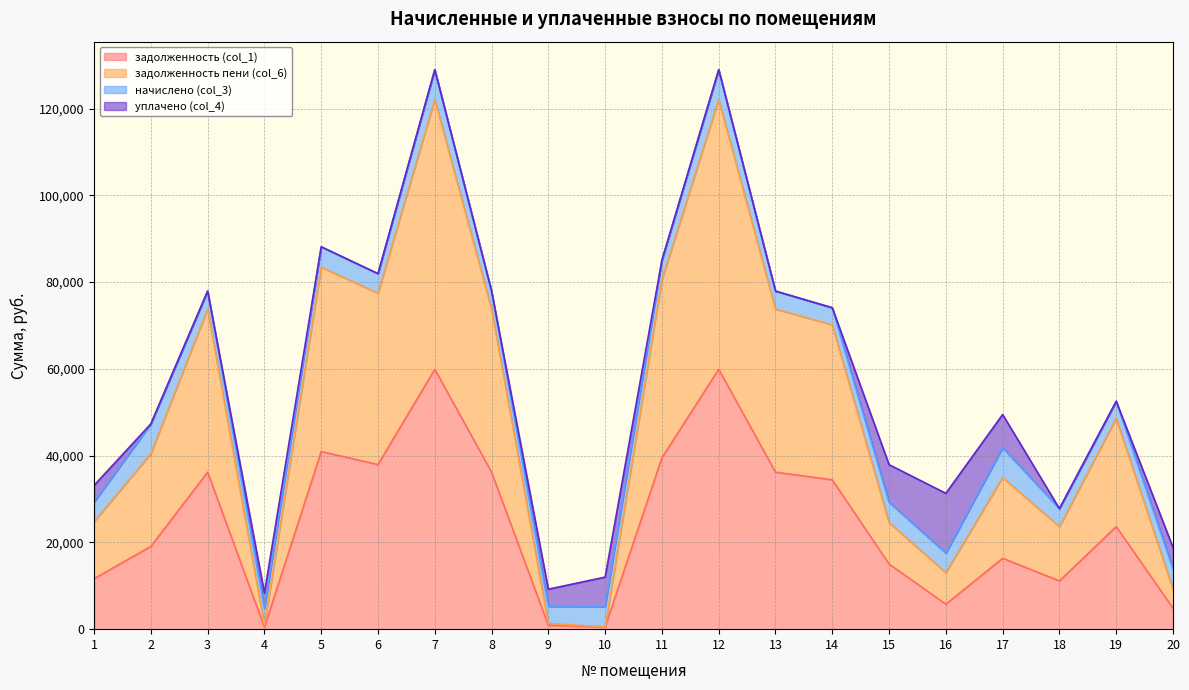

Which series has the largest total across all categories?

задолженность пени (col_6)